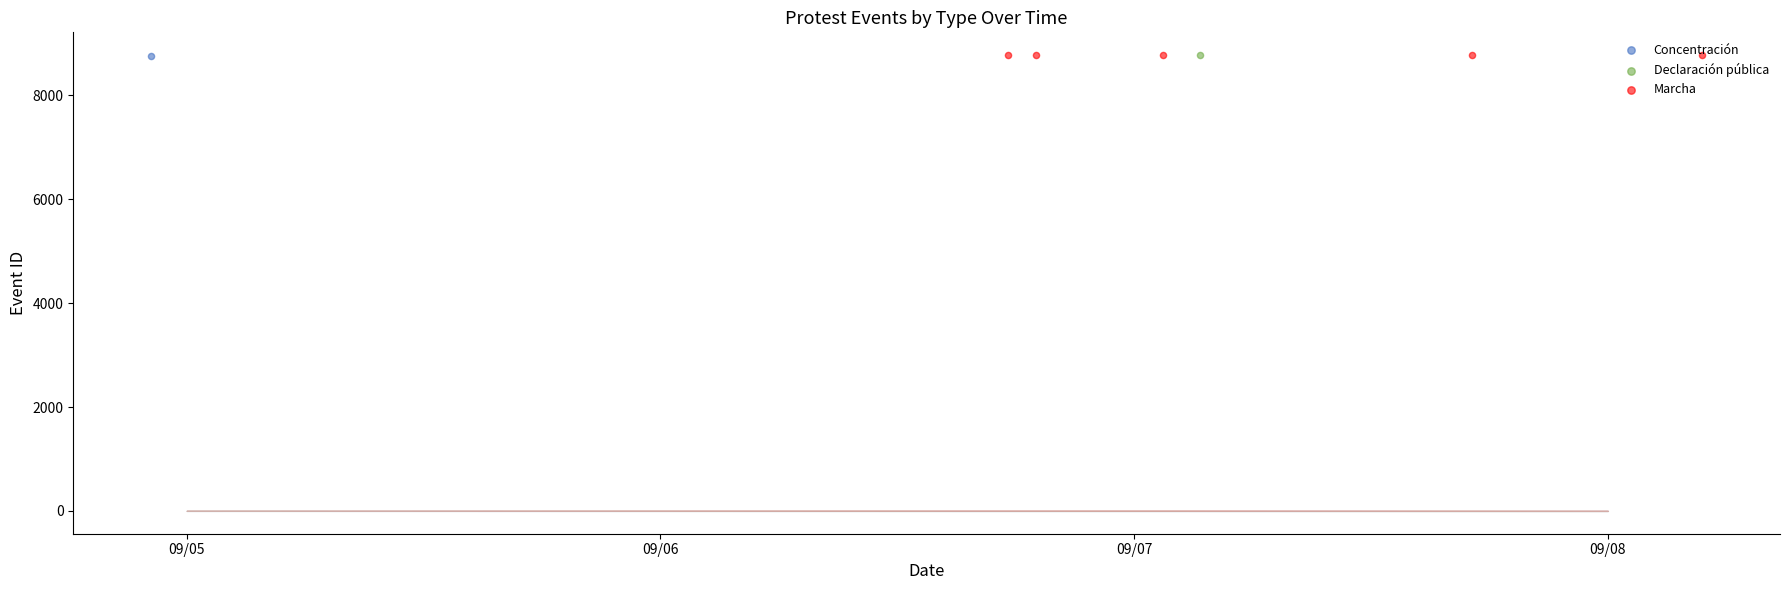

Between 09/05 and 09/06, which is larger?

09/06